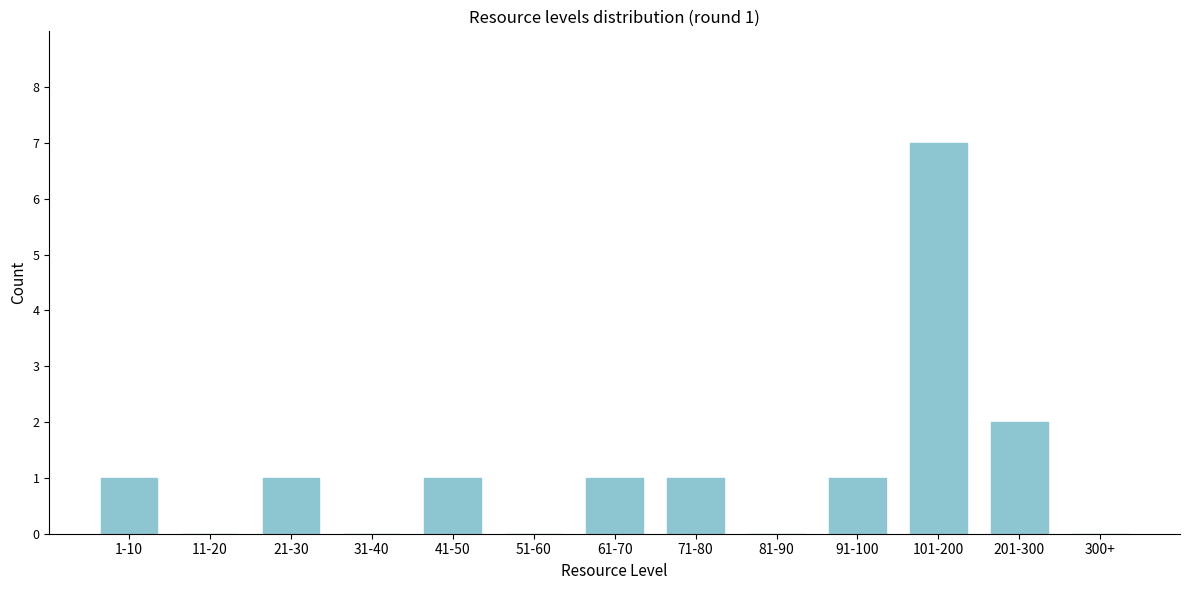

Reading left to right, what are all the values shown in this chart?

1-10=1	11-20=0	21-30=1	31-40=0	41-50=1	51-60=0	61-70=1	71-80=1	81-90=0	91-100=1	101-200=7	201-300=2	300+=0